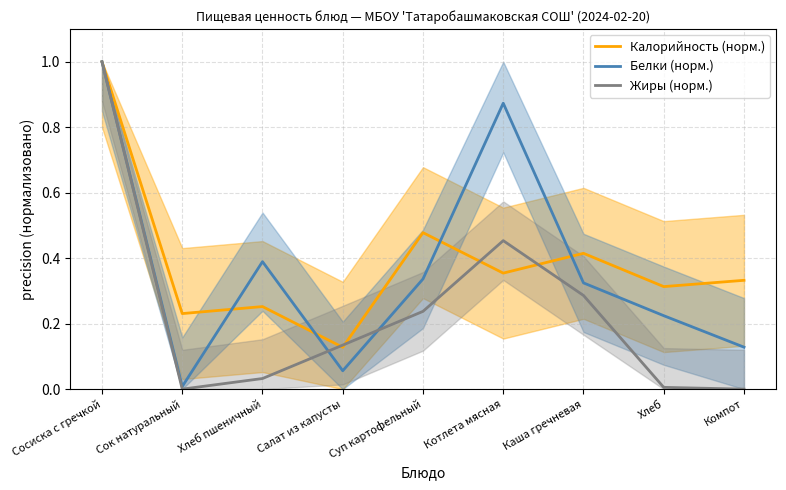

Does the chart have visible grid lines?

Yes